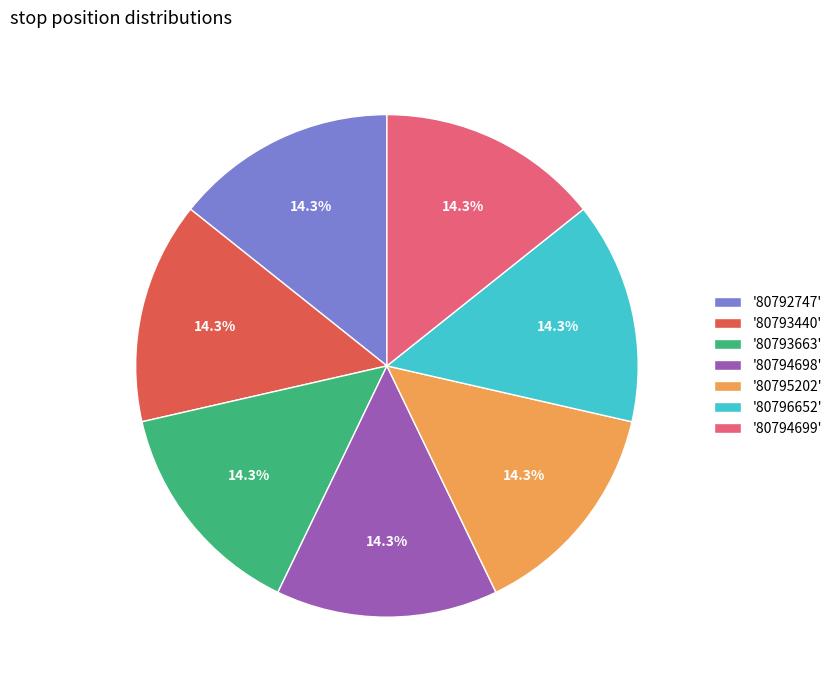

Approximately how many times larger is the value at '80793440' compared to '80794698'?

1.0